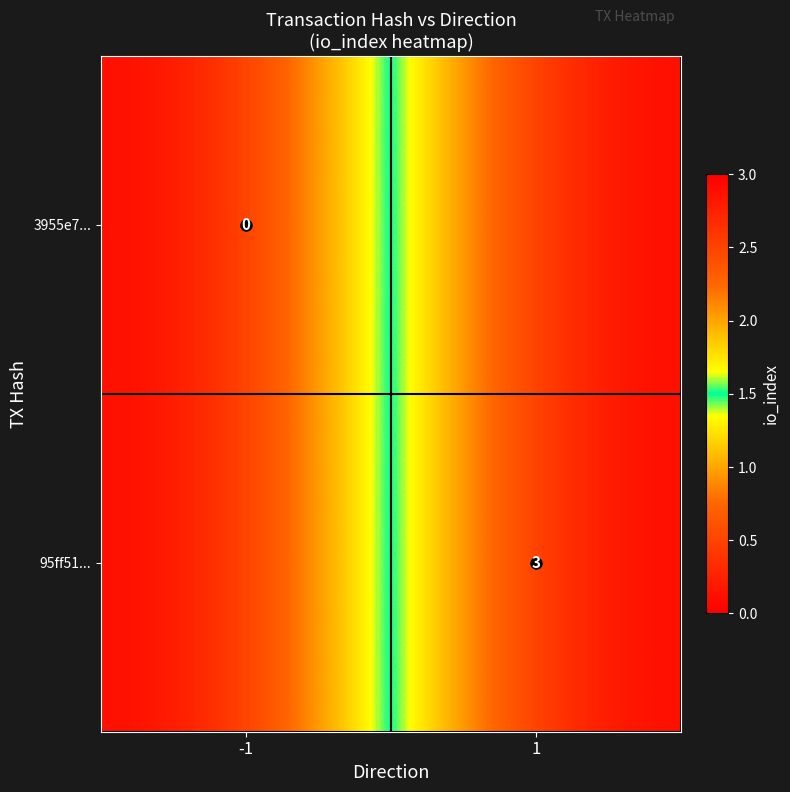

Is the value of 3955e7... at -1 greater than the value of 95ff51... at 1?

No